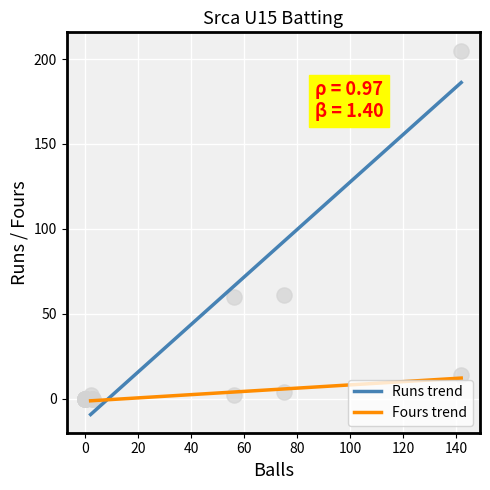

Which series reaches the minimum Y coordinate?

Runs